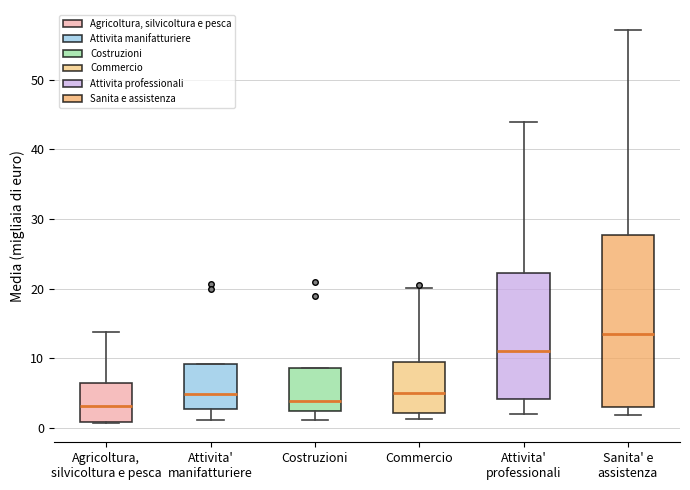

Reading left to right, transcribe this box plot: for each box, give where its median line is, the range the box spans, and where its two whiskers end, as read against the y-axis. The values are not printed on the chart, so give them approximately, as read against the axis.

Agricoltura, silvicoltura e pesca: median 3, box 1 to 6, whiskers 1 to 14
Attivita' manifatturiere: median 5, box 3 to 9, whiskers 1 to 9
Costruzioni: median 4, box 2 to 9, whiskers 1 to 9
Commercio: median 5, box 2 to 9, whiskers 1 to 20
Attivita' professionali: median 11, box 4 to 22, whiskers 2 to 44
Sanita' e assistenza: median 13, box 3 to 28, whiskers 2 to 57